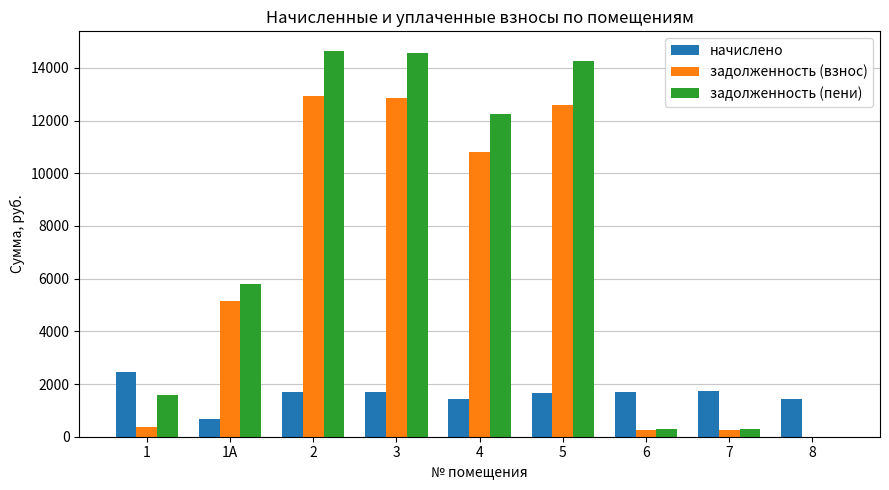

Which series has the largest range (max minus min)?

задолженность (пени)